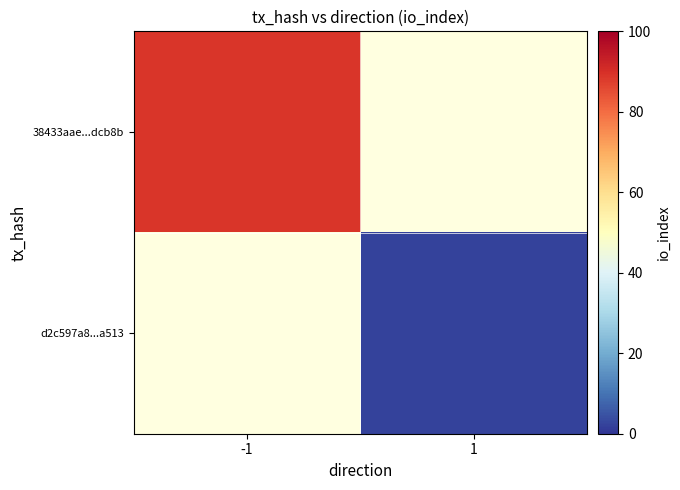

At which label is 38433aae...dcb8b closest to 89?

-1